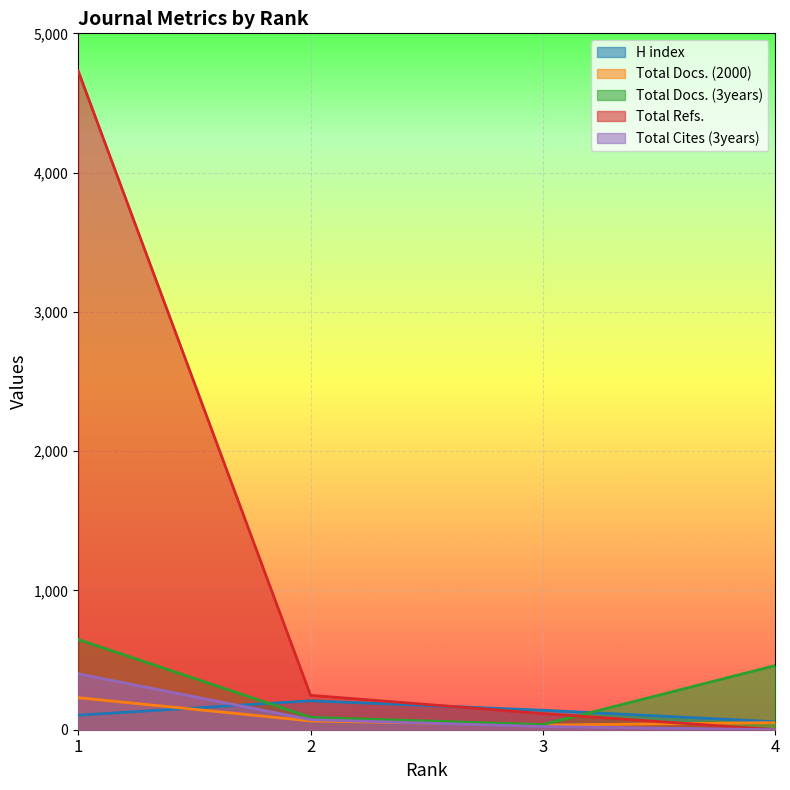

What is the maximum value for Total Refs.?

4731